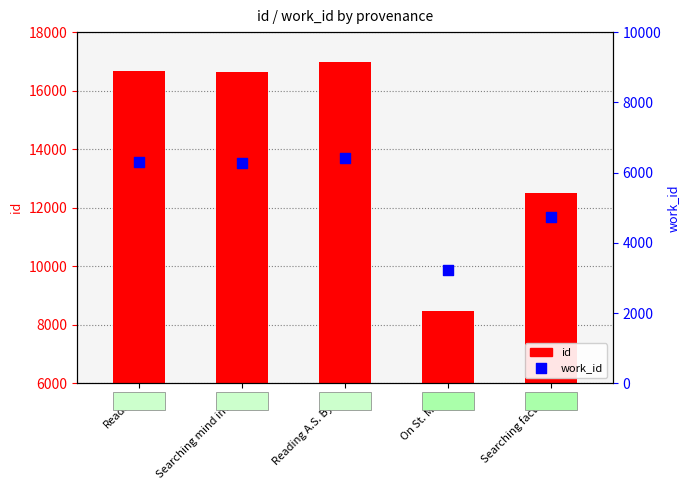

At which category is the sum across all series the highest?

Reading A.S. Byatt